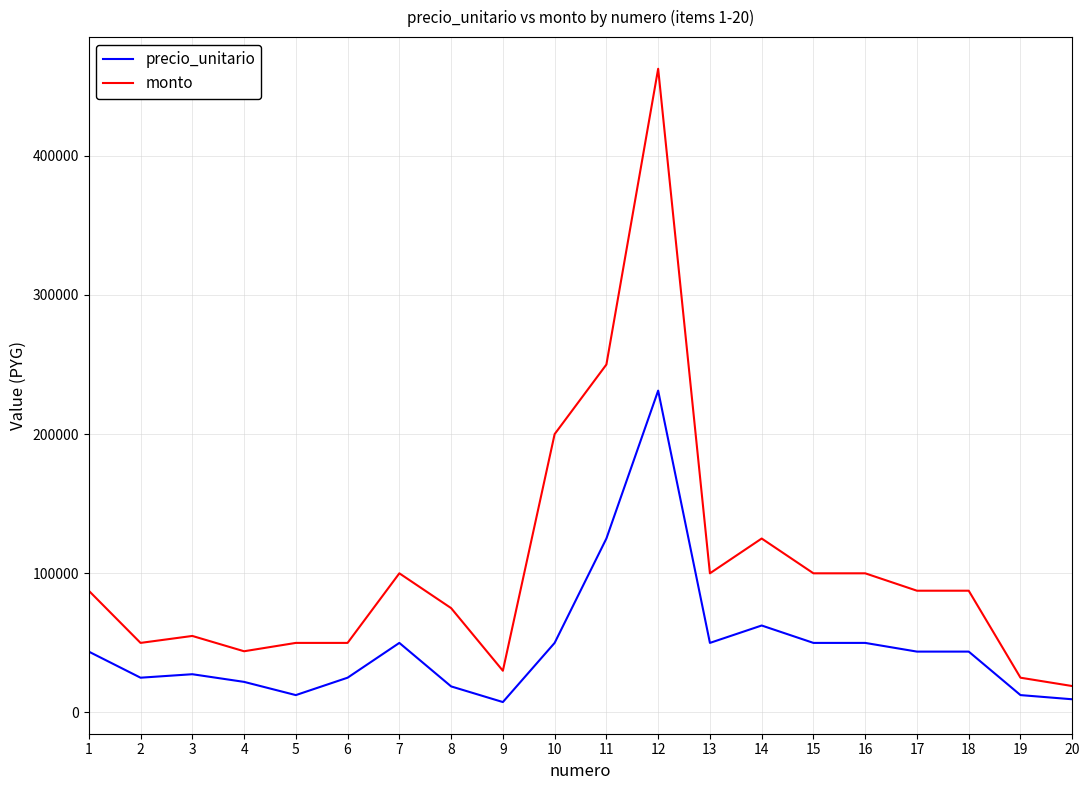

Which series has the widest spread of values?

monto